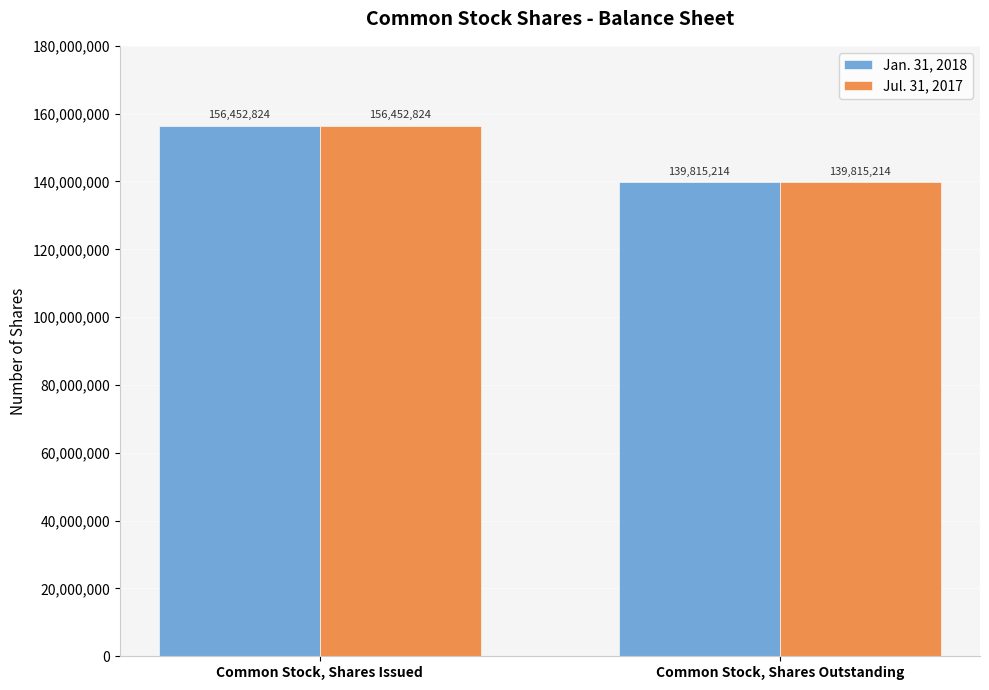

Does the chart contain any negative values?

No